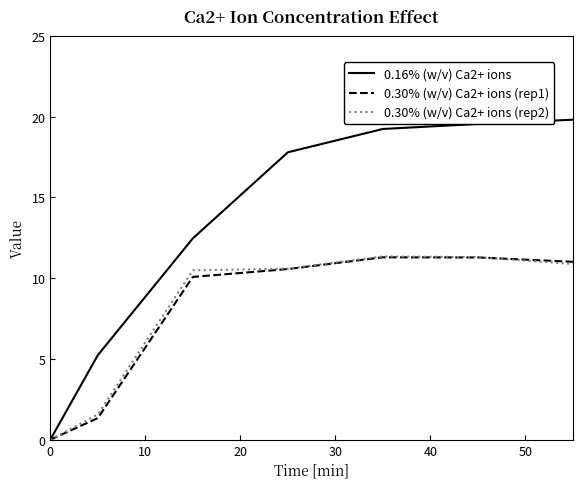

Which series has the largest range (max minus min)?

0.16% (w/v) Ca2+ ions